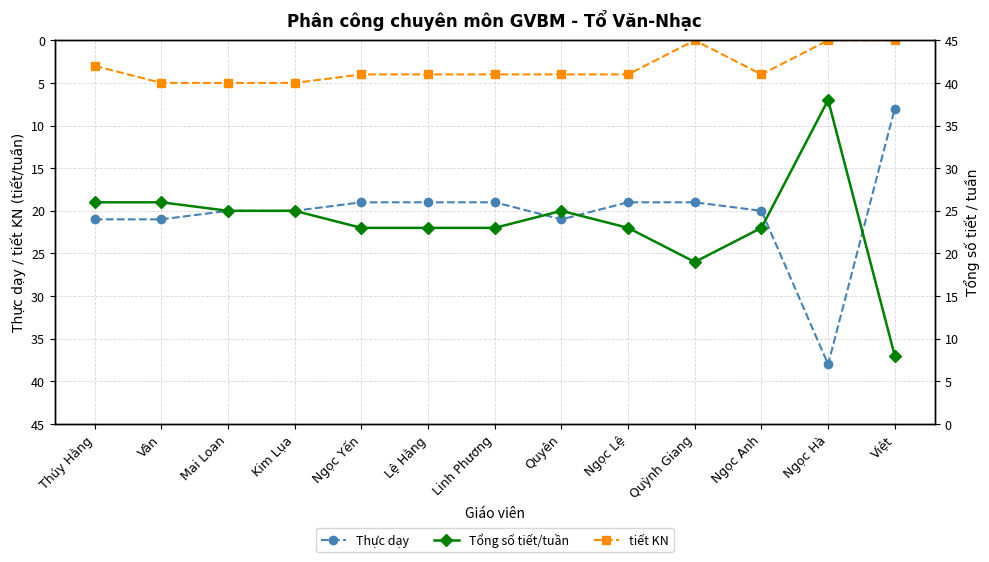

List the labels in order of Thực dạy value, largest first.

Ngọc Hà, Thúy Hằng, Vân, Quyên, Mai Loan, Kim Lụa, Ngọc Anh, Ngọc Yến, Lệ Hằng, Linh Phương, Ngọc Lệ, Quỳnh Giang, Việt